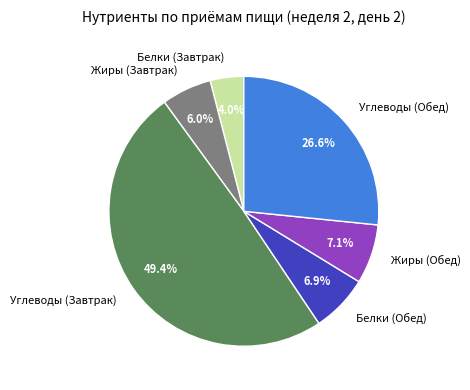

To the nearest percent, what is the average slice percentage?

17%